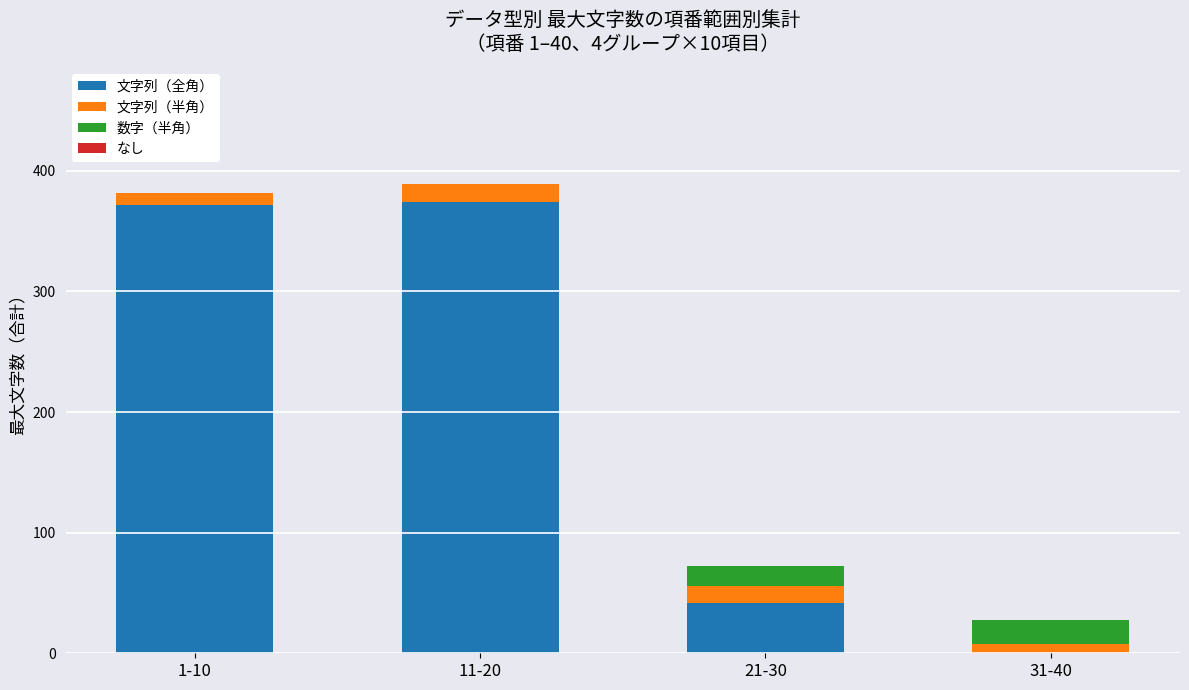

How many series are shown in this chart?

3